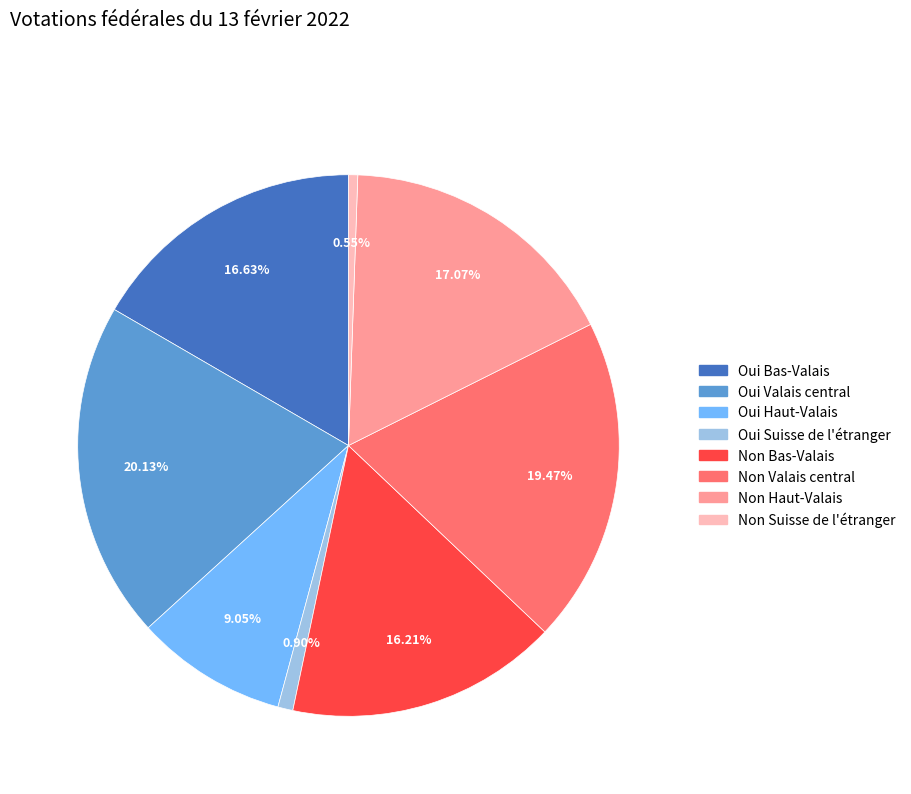

Which slice is the largest?

Oui Valais central